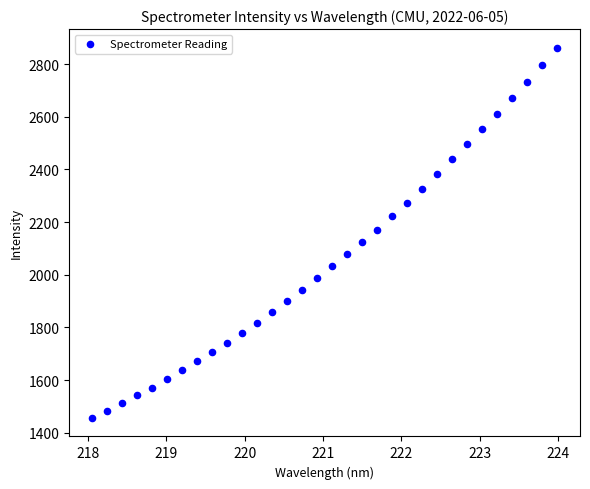

What is the range of Y values (max minus min)?

1406.5